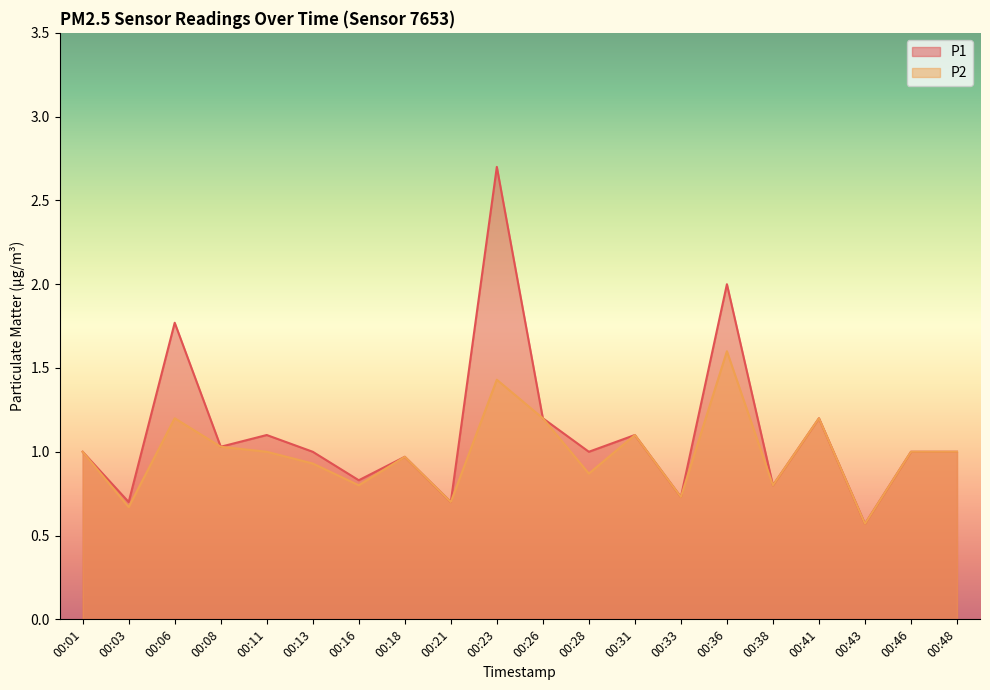

List the labels in order of P2 value, smallest first.

00:43, 00:03, 00:21, 00:33, 00:16, 00:38, 00:28, 00:13, 00:18, 00:01, 00:11, 00:46, 00:48, 00:08, 00:31, 00:06, 00:26, 00:41, 00:23, 00:36